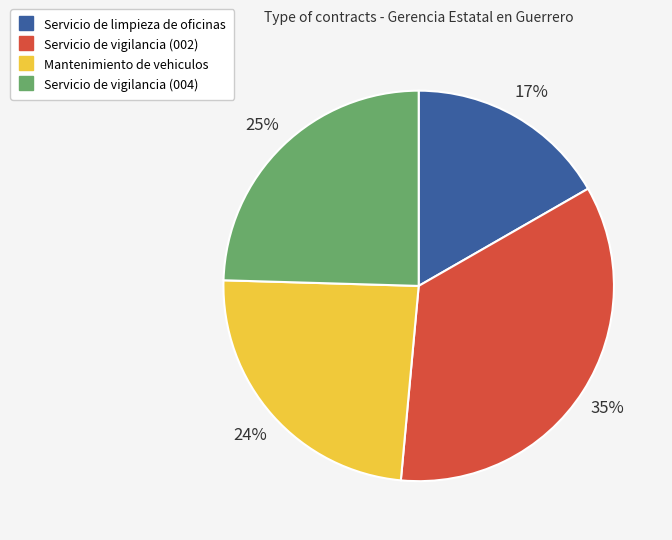

True or false: Servicio de limpieza de oficinas accounts for 23% of the total.

False